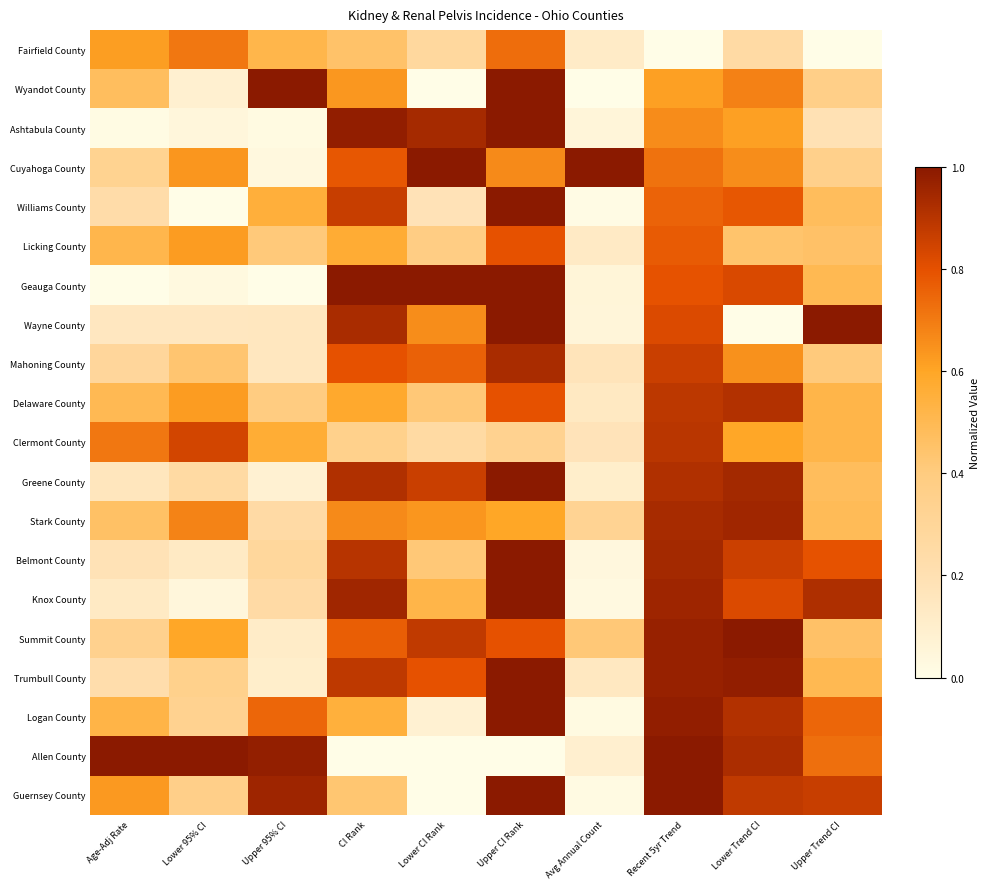

Which has a higher value, Upper CI Rank or Age-Adj Rate?

Upper CI Rank